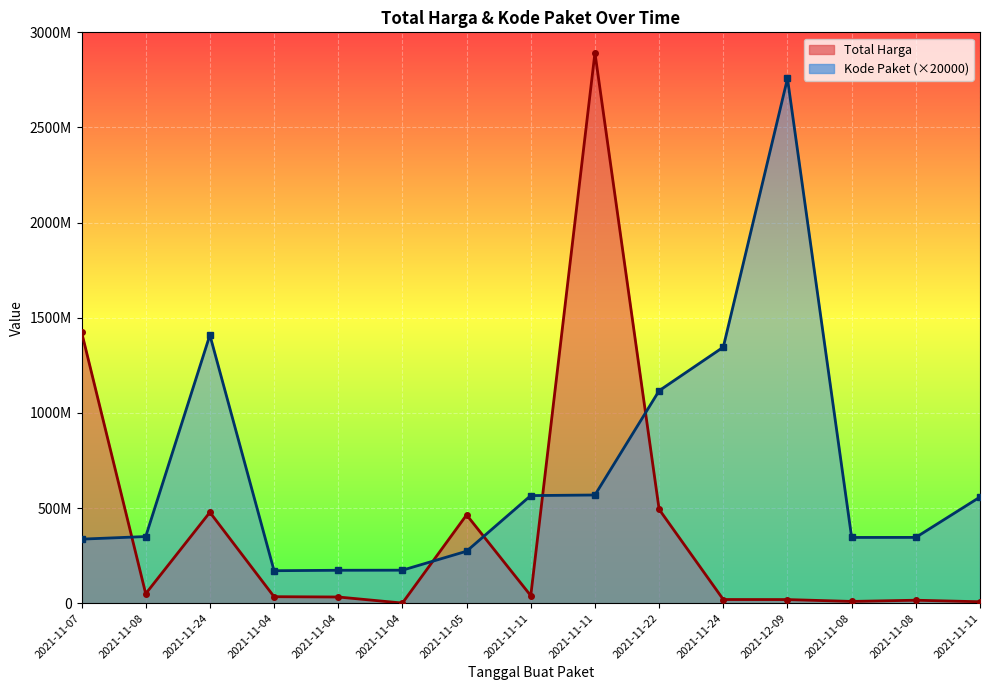

Where do Kode Paket and Total Harga first cross each other?

2021-11-07 and 2021-11-08